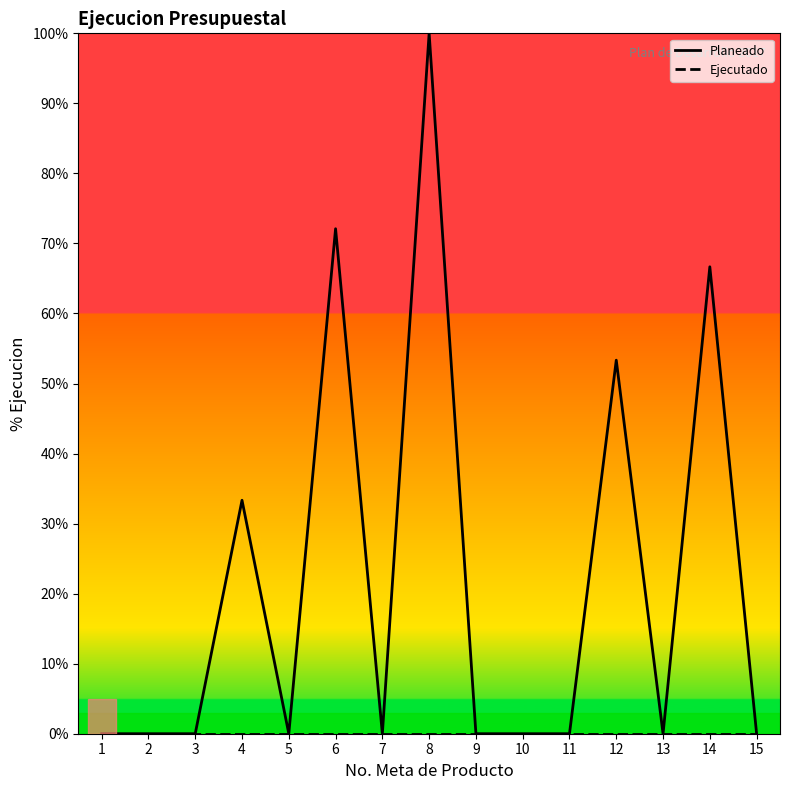

Which has a higher value, 6 or 10?

6